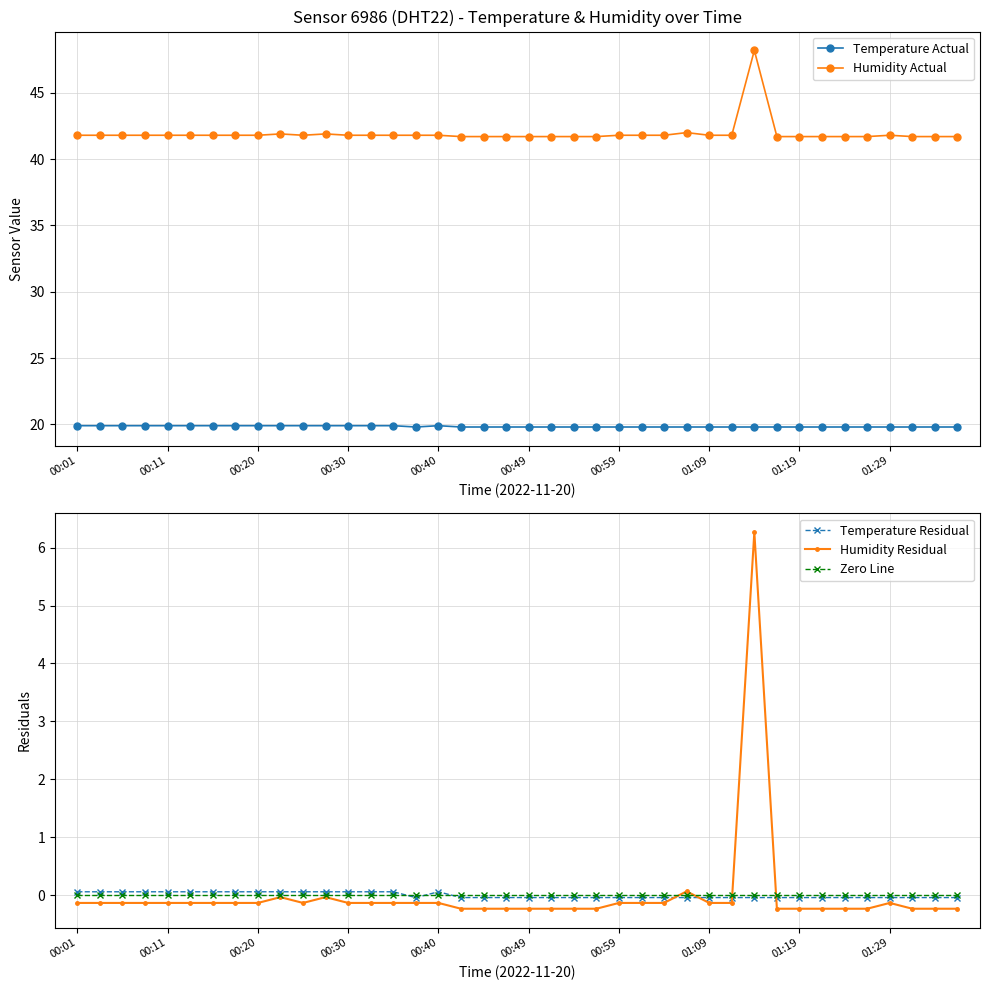

Is it true that Zero Line equals 0.0 at 01:19?

True